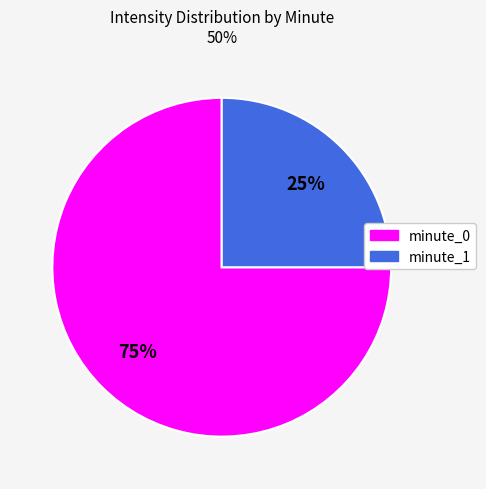

Combined, do minute_1 and minute_0 account for over 50%?

Yes